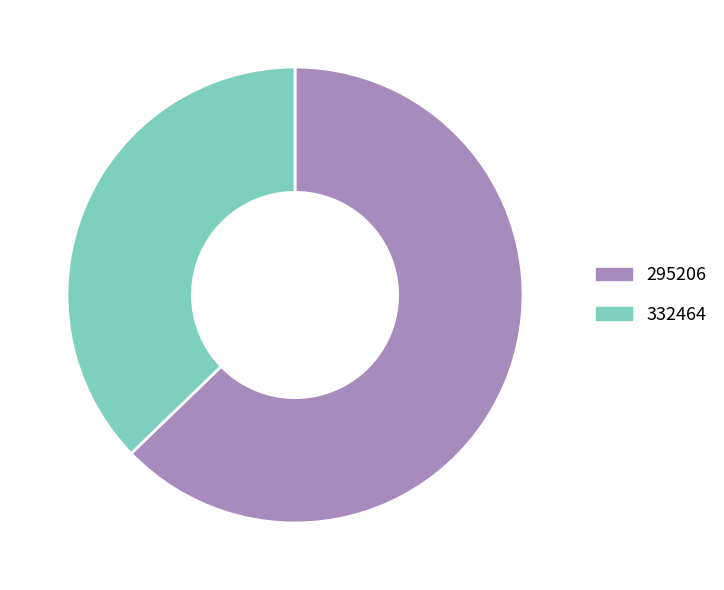

Which category has the smallest portion of the pie?

332464